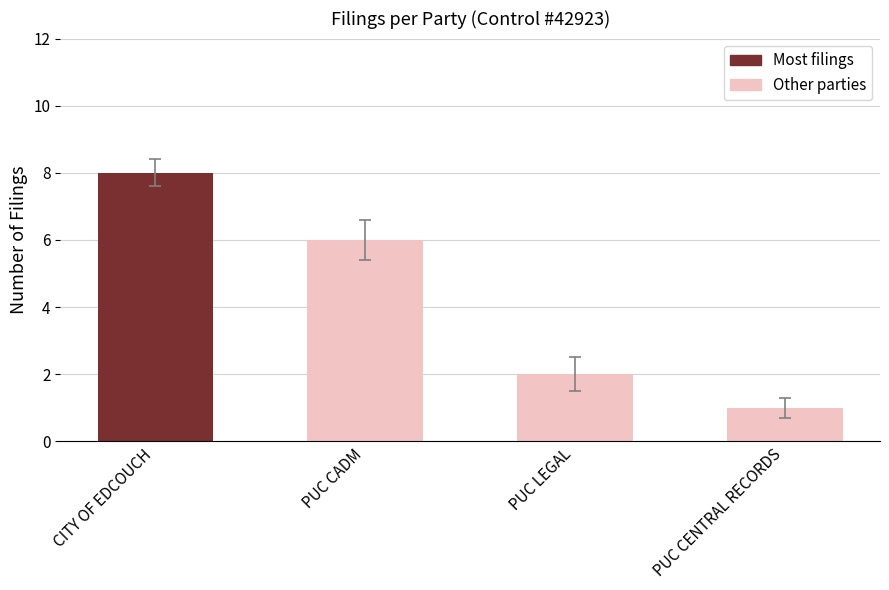

Reading right to left, transcribe all the data shown in this chart.

1	2	6	8